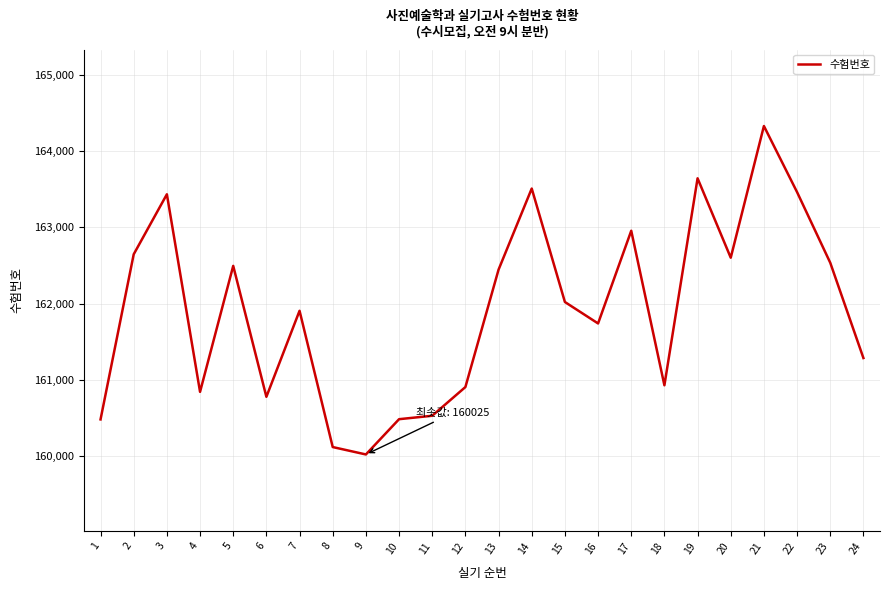

The value at 24 is 55039. True or false?

False